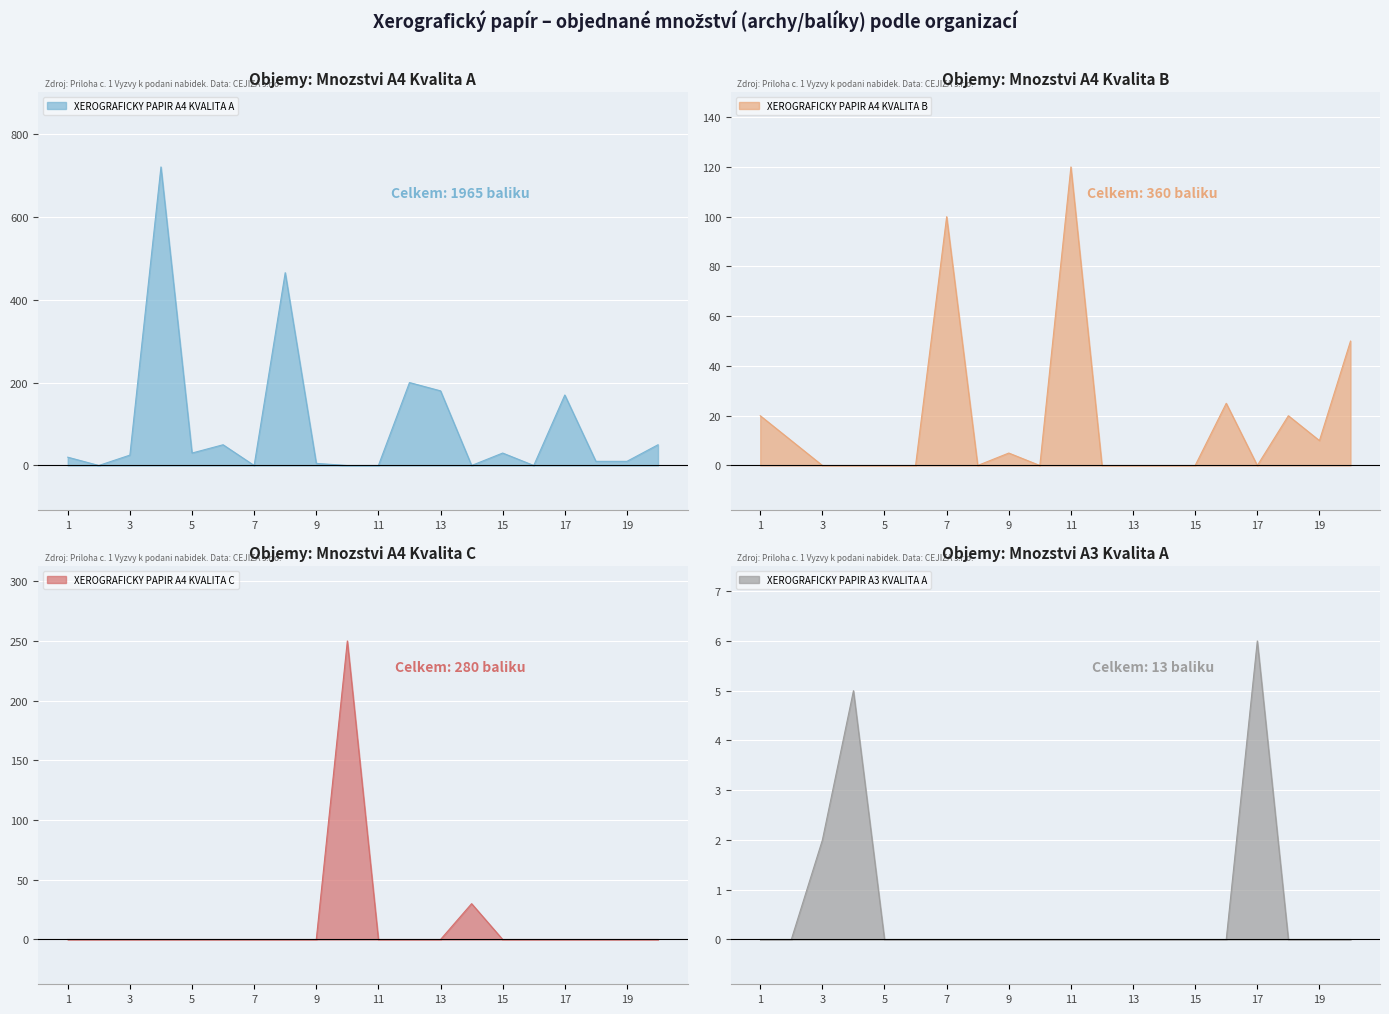

Is the value of XEROGRAFICKY PAPIR A4 KVALITA C at 5 greater than the value of XEROGRAFICKY PAPIR A3 KVALITA A at 3?

No